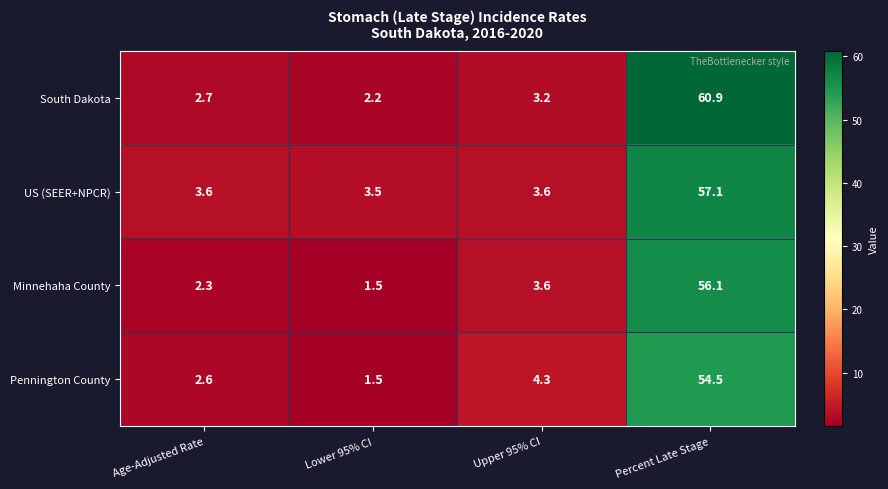

What is the maximum value shown in the chart?

60.9